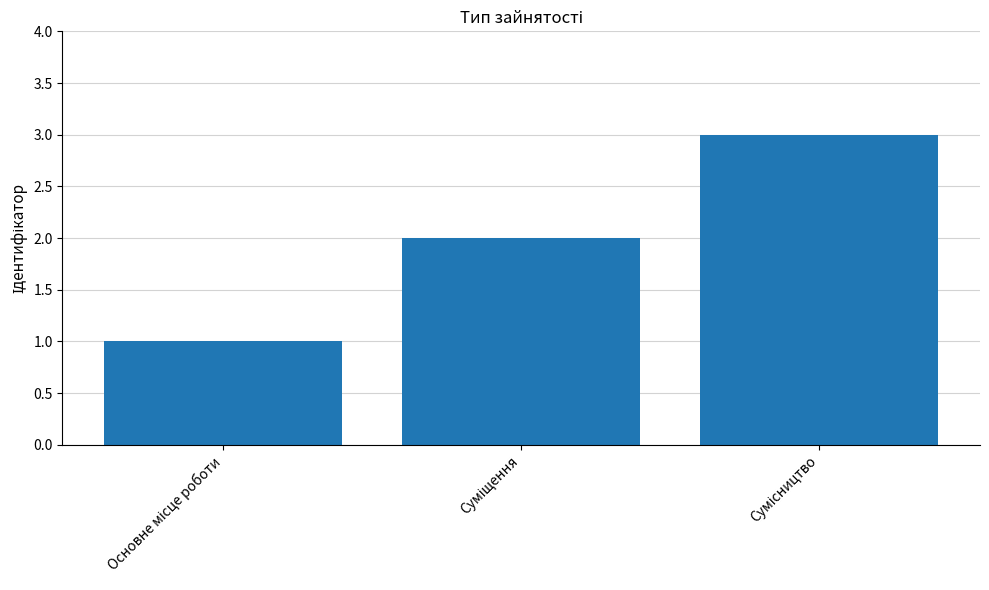

What is the sum of all values?

6